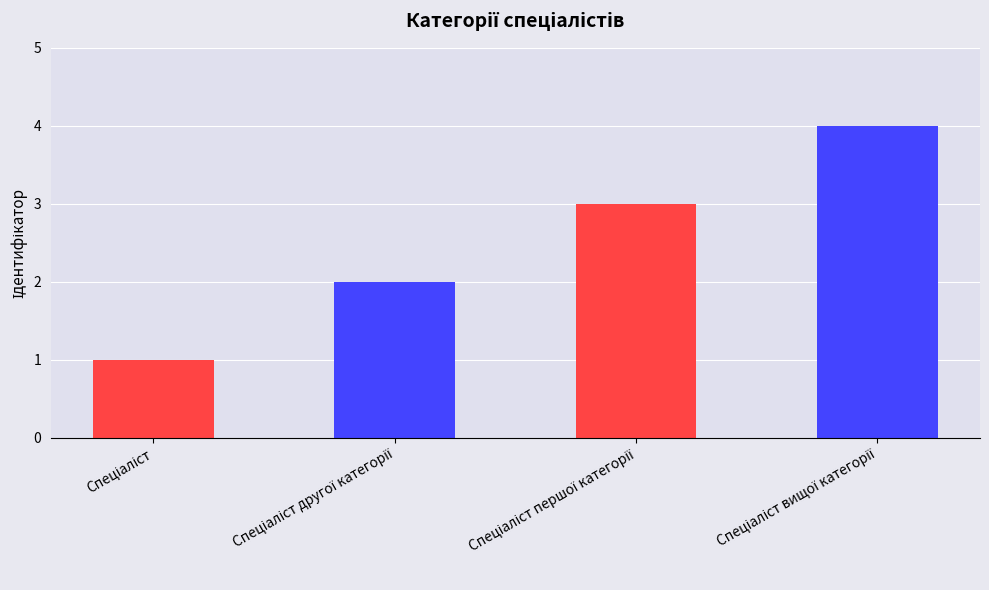

What is the difference between the maximum and minimum values?

3